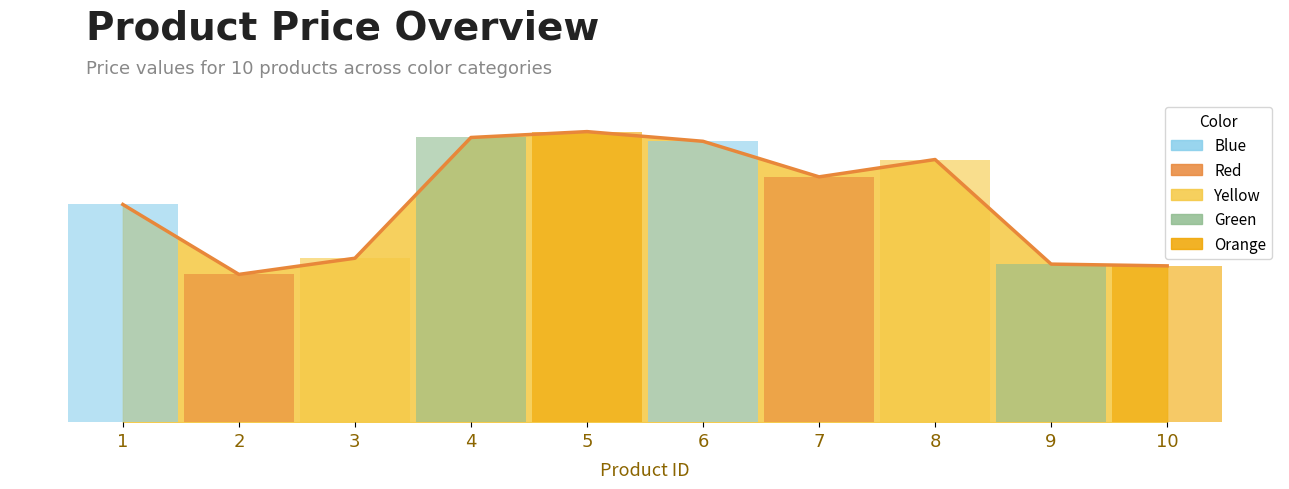

Does the chart contain stacked bars?

No